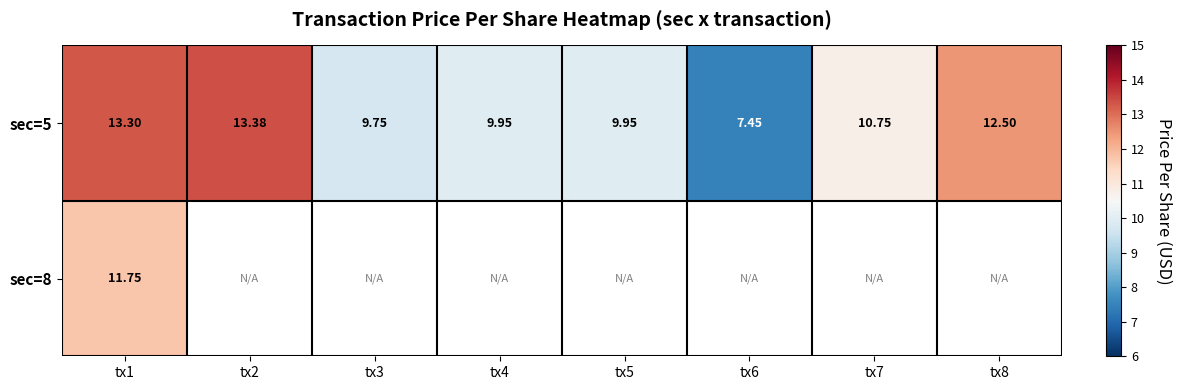

What is the total value across all series at tx1?

25.1